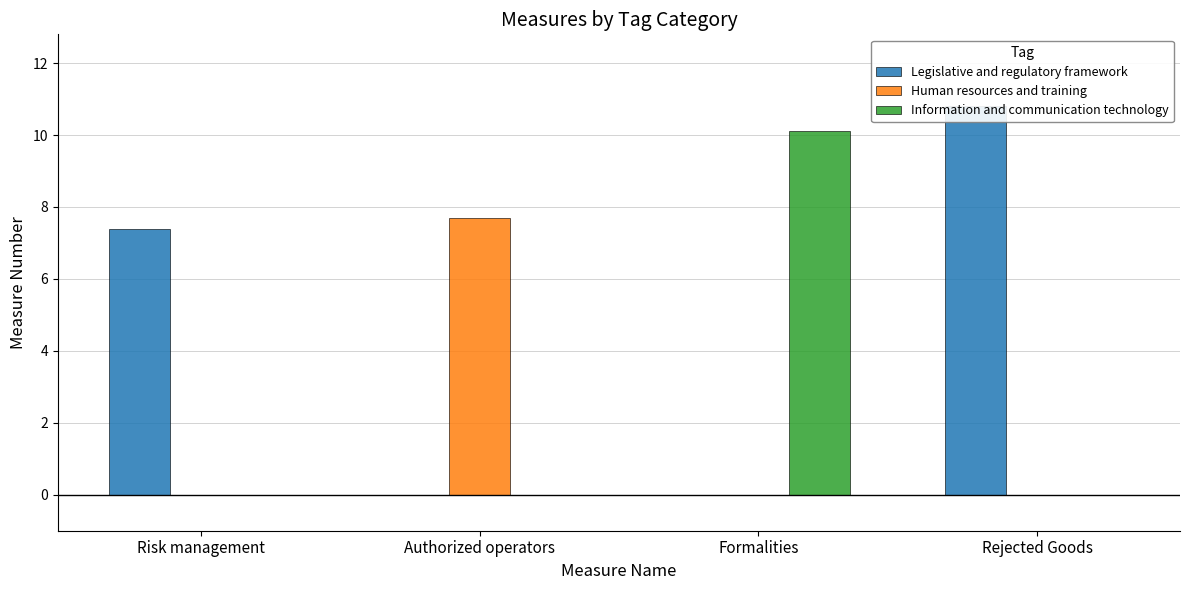

Rank the series at Rejected Goods from highest to lowest value.

Legislative and regulatory framework, Human resources and training, Information and communication technology